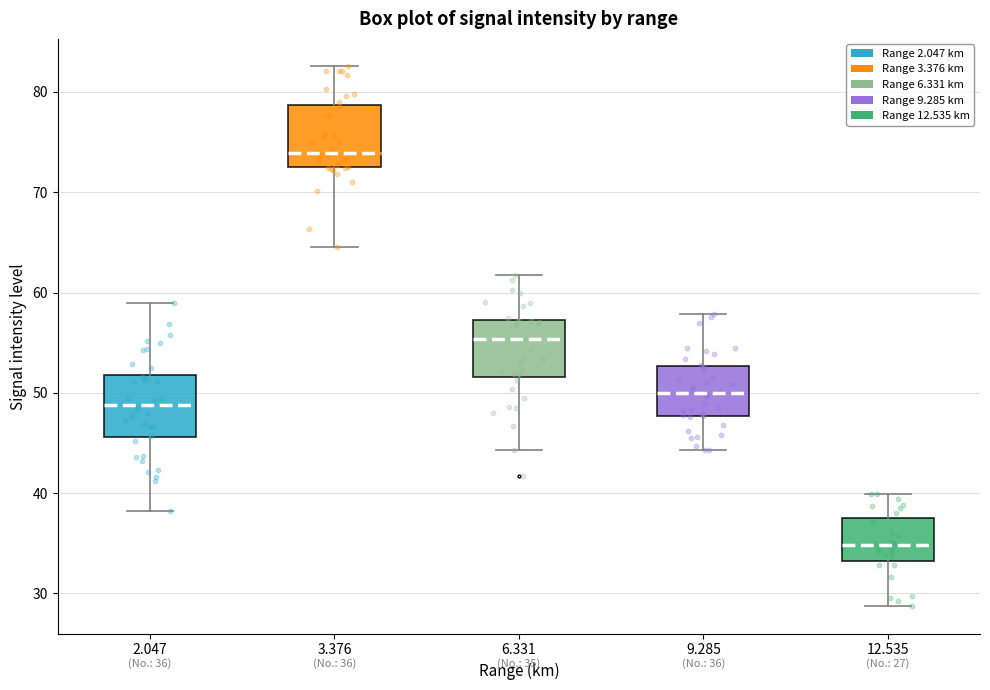

Which box's median line is the highest?

3.376